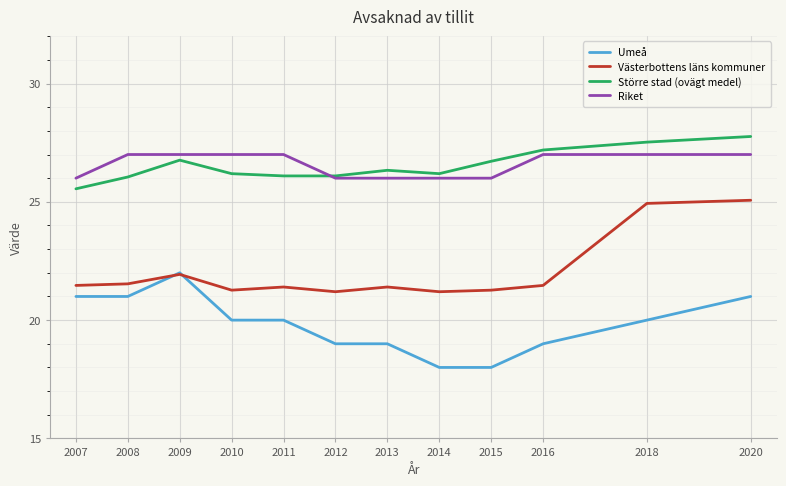

What are all the series names shown in the legend?

Umeå, Västerbottens läns kommuner, Större stad (ovägt medel), Riket